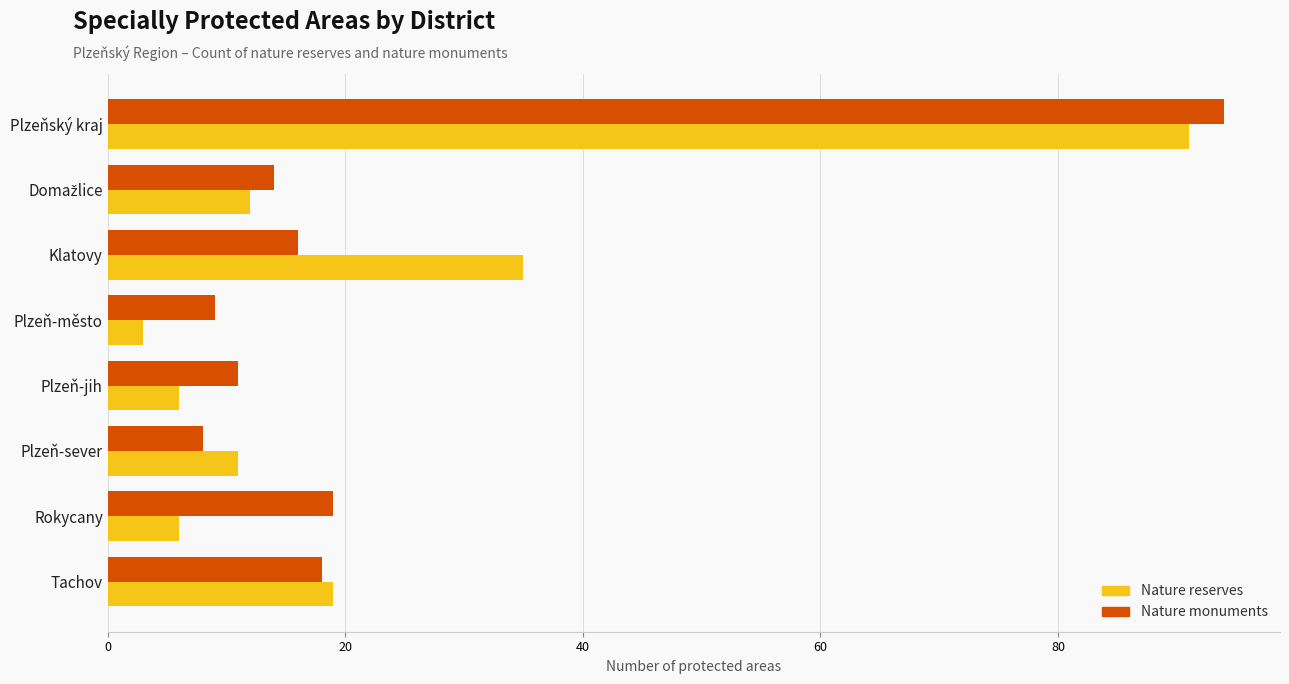

True or false: Nature reserves has a value of 6 at Rokycany.

True